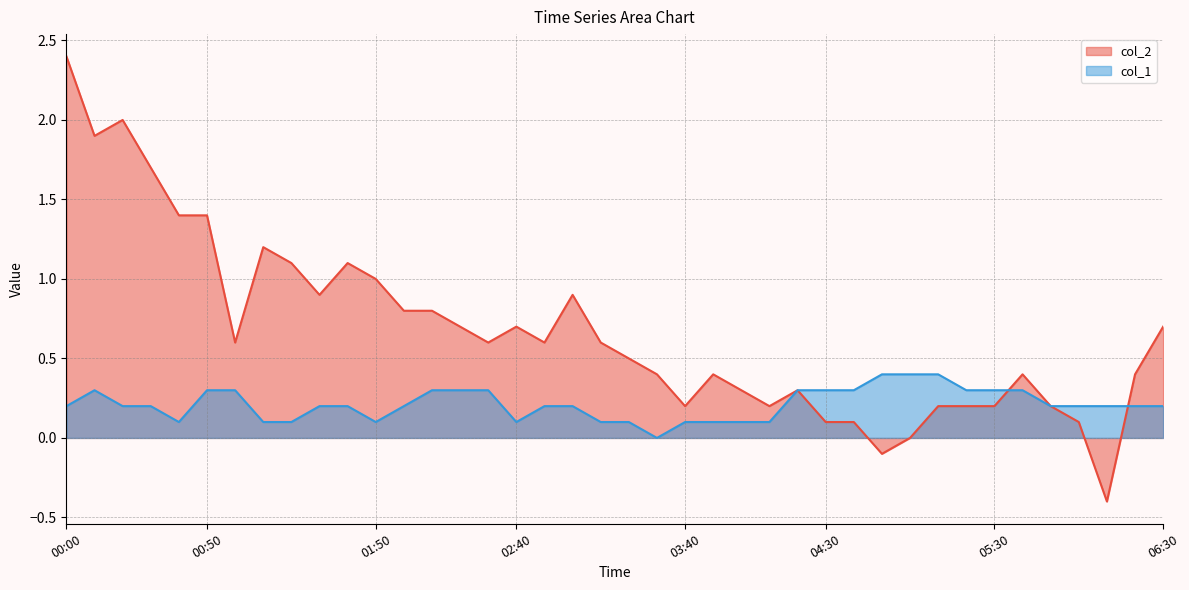

Reading left to right, what are all the values shown in this chart?

col_1: 00:00=0.2	00:10=0.3	00:20=0.2	00:30=0.2	00:40=0.1	00:50=0.3	01:00=0.3	01:10=0.1	01:20=0.1	01:30=0.2	01:40=0.2	01:50=0.1	02:00=0.2	02:10=0.3	02:20=0.3	02:30=0.3	02:40=0.1	02:50=0.2	03:00=0.2	03:10=0.1	03:20=0.1	03:30=0.0	03:40=0.1	03:50=0.1	04:00=0.1	04:10=0.1	04:20=0.3	04:30=0.3	04:40=0.3	04:50=0.4	05:00=0.4	05:10=0.4	05:20=0.3	05:30=0.3	05:40=0.3	05:50=0.2	06:00=0.2	06:10=0.2	06:20=0.2	06:30=0.2
col_2: 00:00=2.4	00:10=1.9	00:20=2.0	00:30=1.7	00:40=1.4	00:50=1.4	01:00=0.6	01:10=1.2	01:20=1.1	01:30=0.9	01:40=1.1	01:50=1.0	02:00=0.8	02:10=0.8	02:20=0.7	02:30=0.6	02:40=0.7	02:50=0.6	03:00=0.9	03:10=0.6	03:20=0.5	03:30=0.4	03:40=0.2	03:50=0.4	04:00=0.3	04:10=0.2	04:20=0.3	04:30=0.1	04:40=0.1	04:50=-0.1	05:00=-0.0	05:10=0.2	05:20=0.2	05:30=0.2	05:40=0.4	05:50=0.2	06:00=0.1	06:10=-0.4	06:20=0.4	06:30=0.7